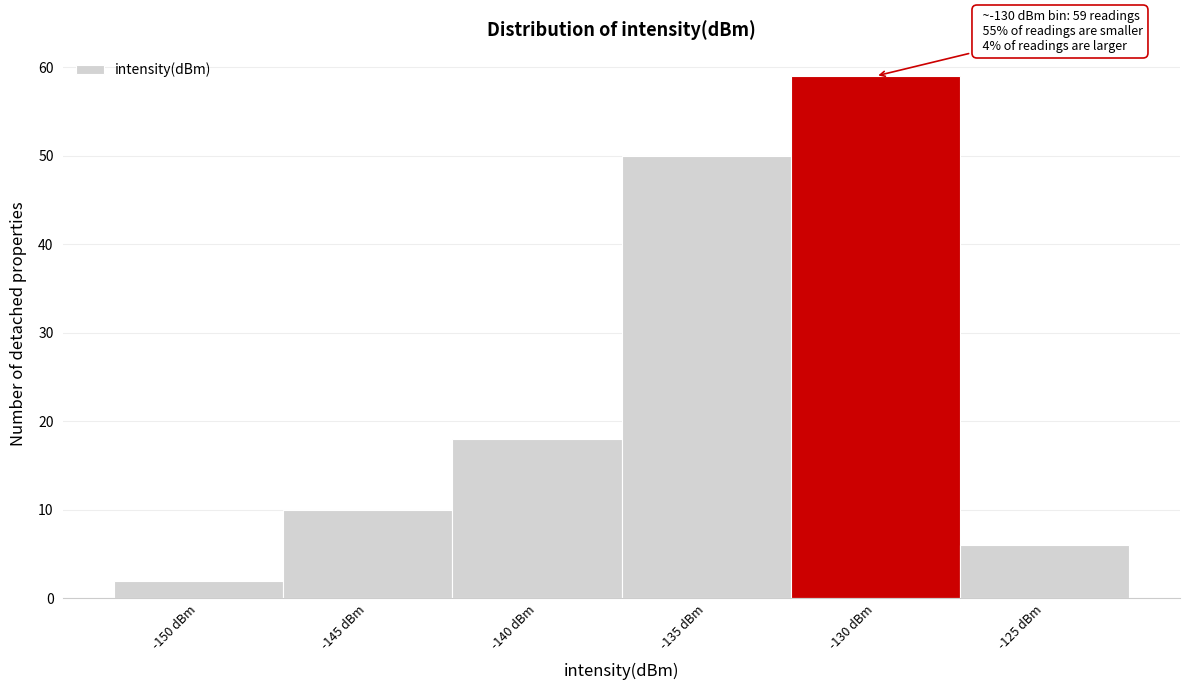

Reading right to left, what are all the values shown in this chart?

6	59	50	18	10	2